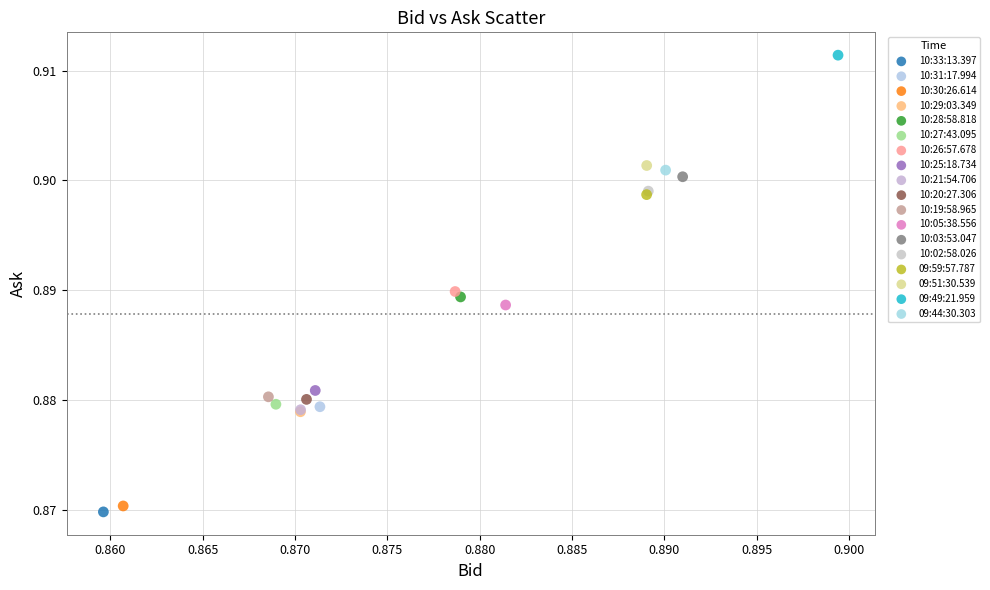

What are all the series names shown in the legend?

10:33:13.397, 10:31:17.994, 10:30:26.614, 10:29:03.349, 10:28:58.818, 10:27:43.095, 10:26:57.678, 10:25:18.734, 10:21:54.706, 10:20:27.306, 10:19:58.965, 10:05:38.556, 10:03:53.047, 10:02:58.026, 09:59:57.787, 09:51:30.539, 09:49:21.959, 09:44:30.303